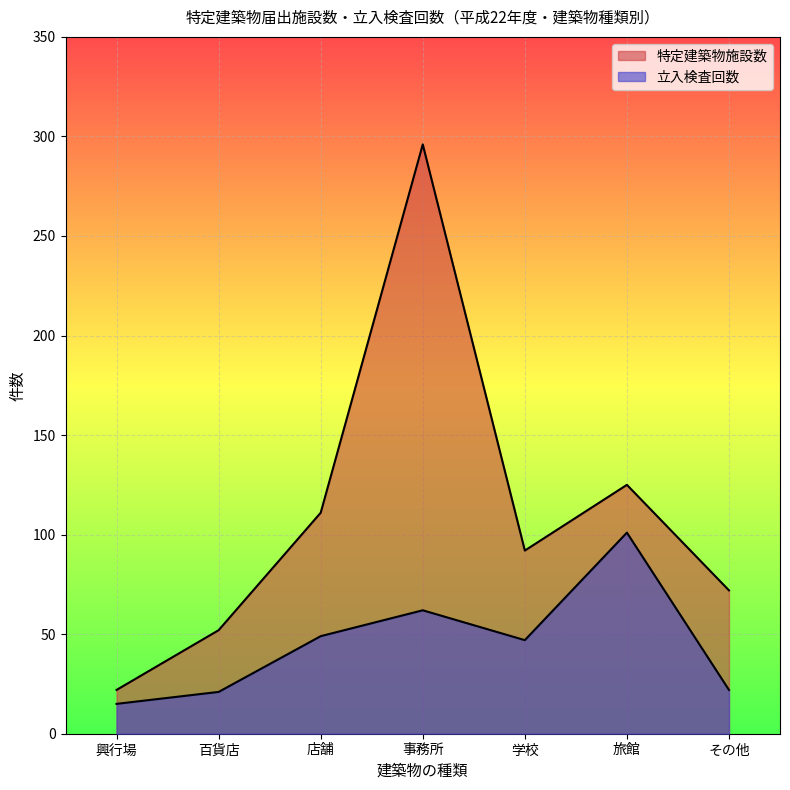

True or false: 立入検査回数 and 特定建築物施設数 cross at least once.

False